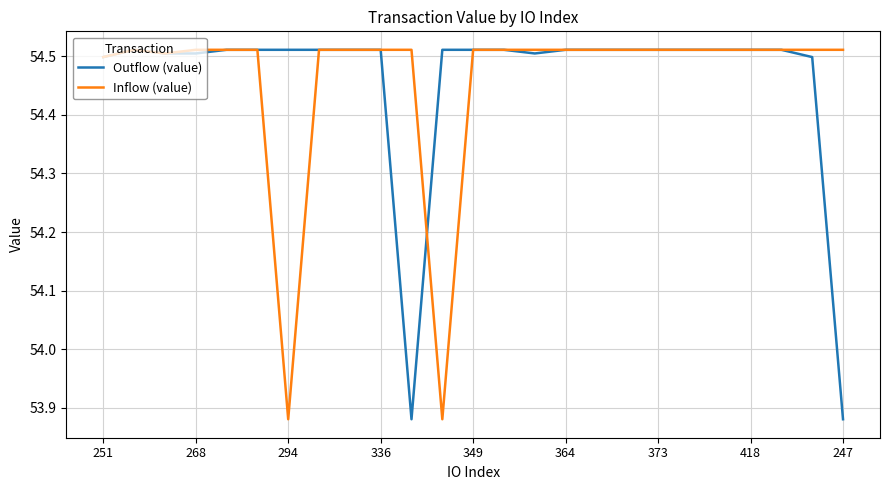

What is the maximum value shown in the chart?

54.5